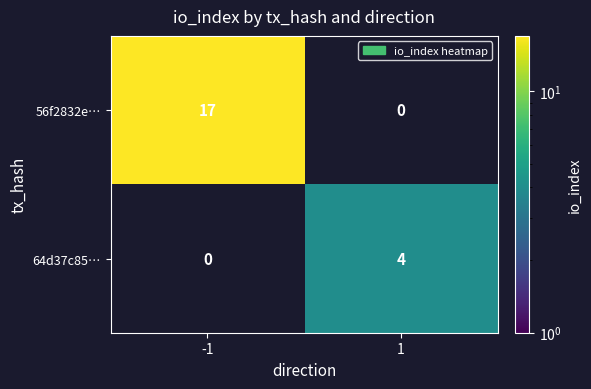

The 56f2832e… series shows 12 at -1. True or false?

False